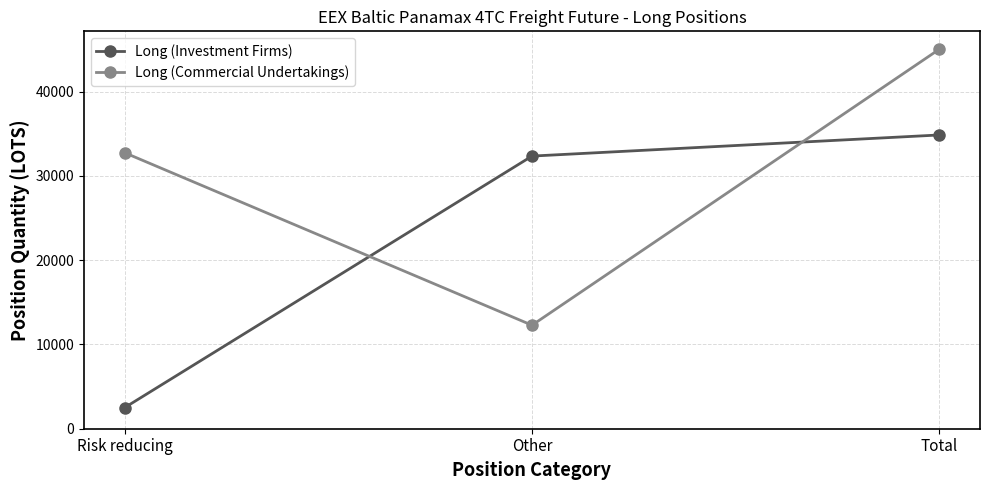

Which series has the largest total across all categories?

Long (Commercial Undertakings)